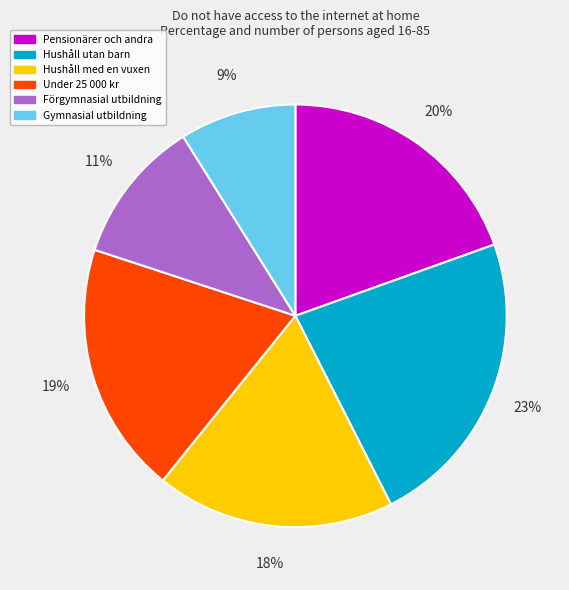

Combined, do Hushåll utan barn and Gymnasial utbildning account for over 50%?

No